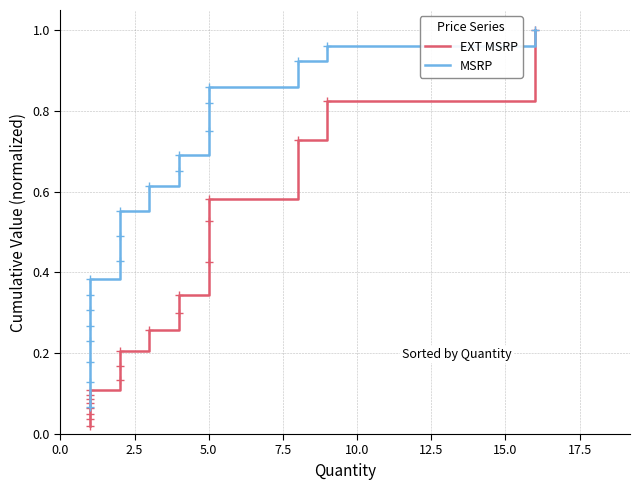

Is this an area chart (filled region under the line)?

No